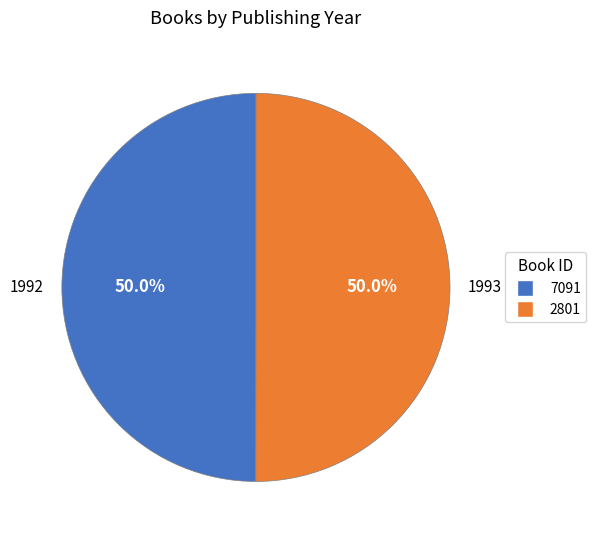

What is the total percentage of 7091 and 2801?

100.0%